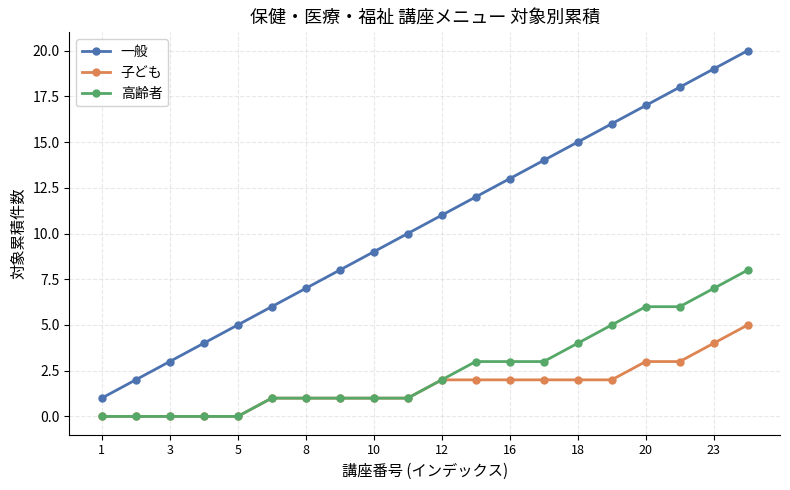

Which series has the largest range (max minus min)?

一般